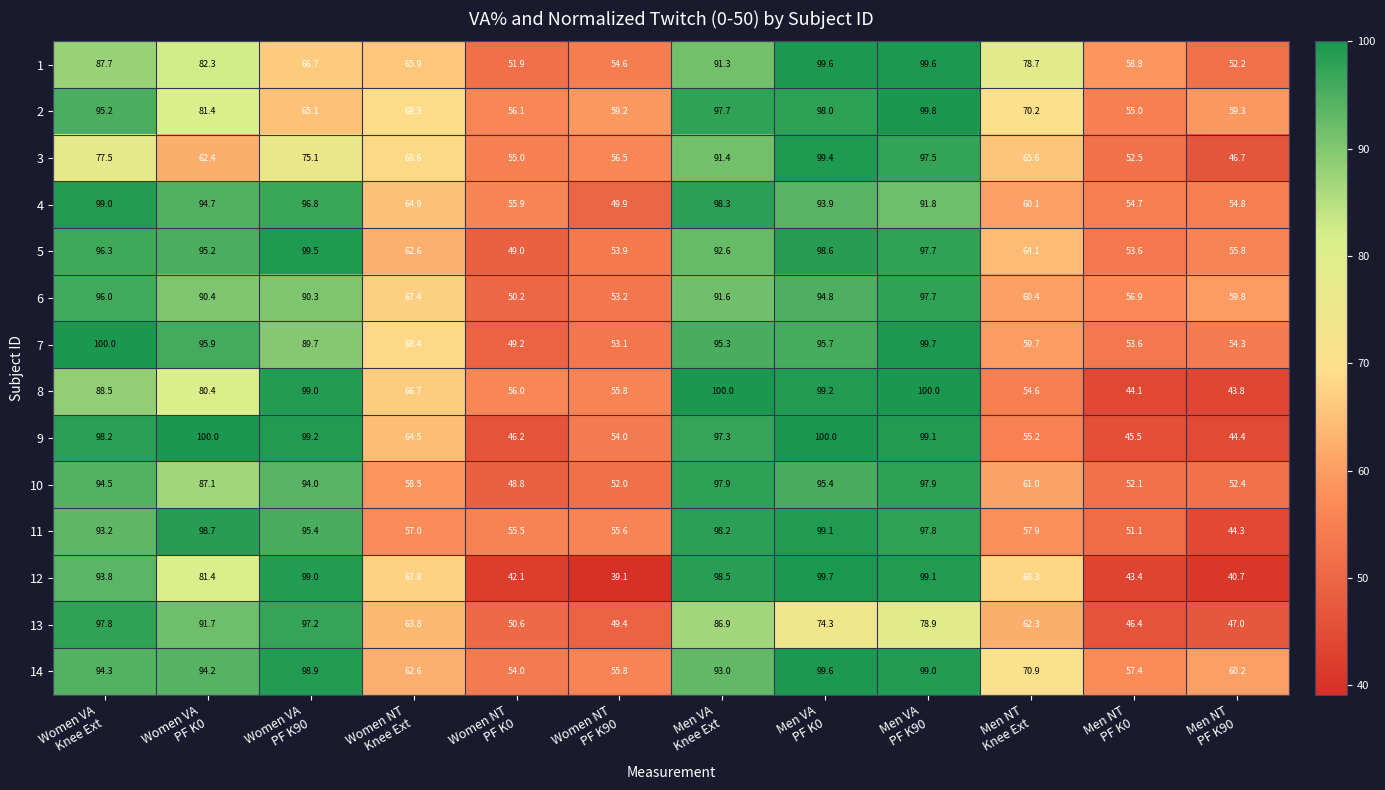

What is the maximum value for 2?

99.8